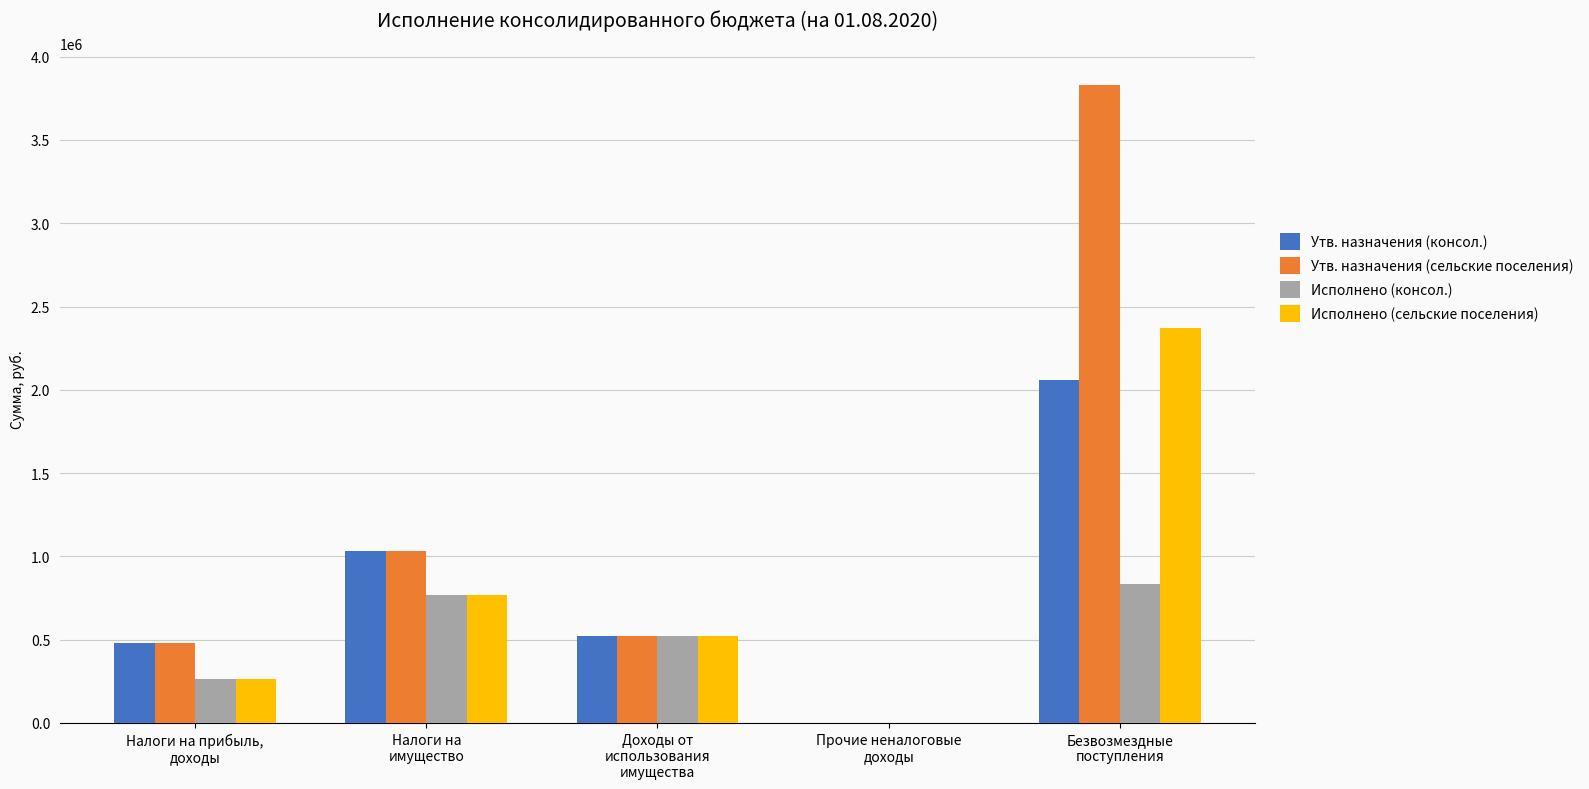

Which series has the largest total across all categories?

Утв. назначения (сельские поселения)